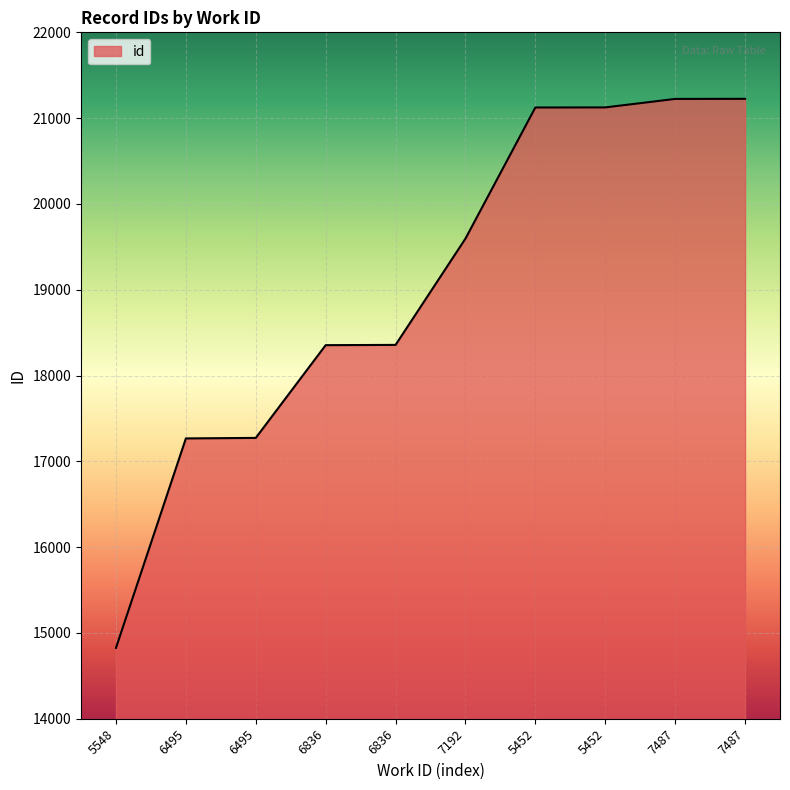

Which category has the lowest value across all series?

5548